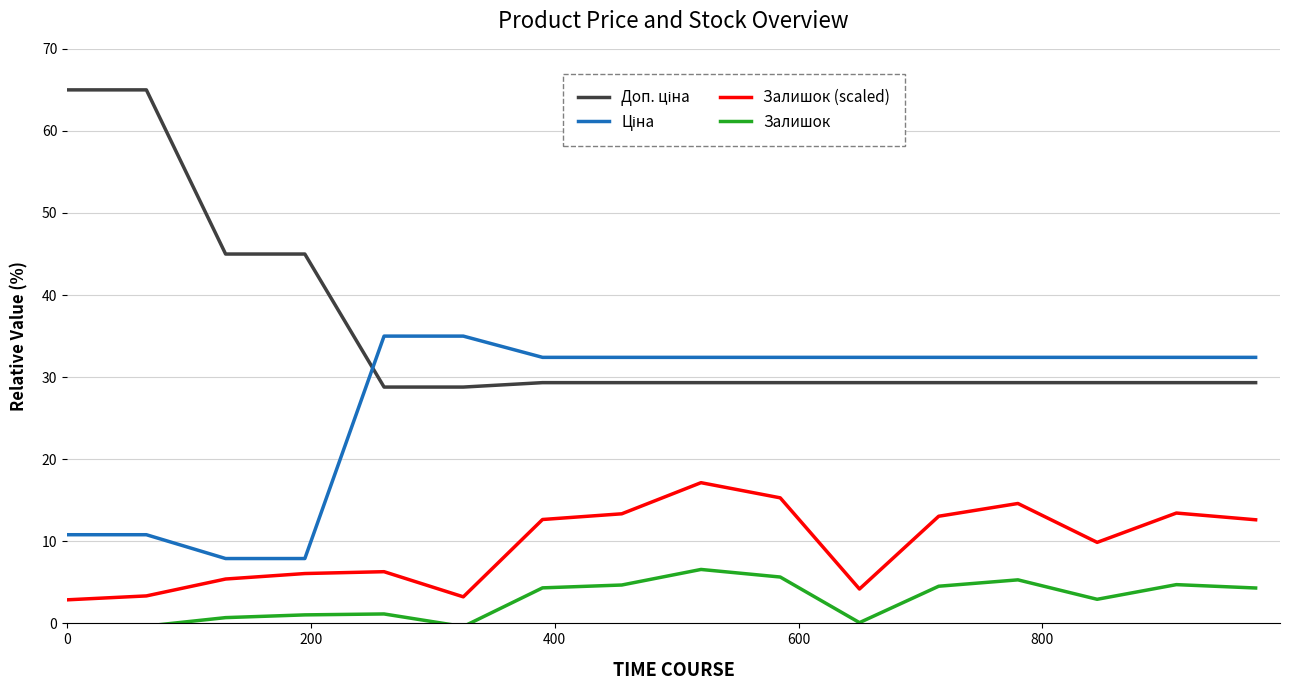

Does the chart display data point markers on the line(s)?

No